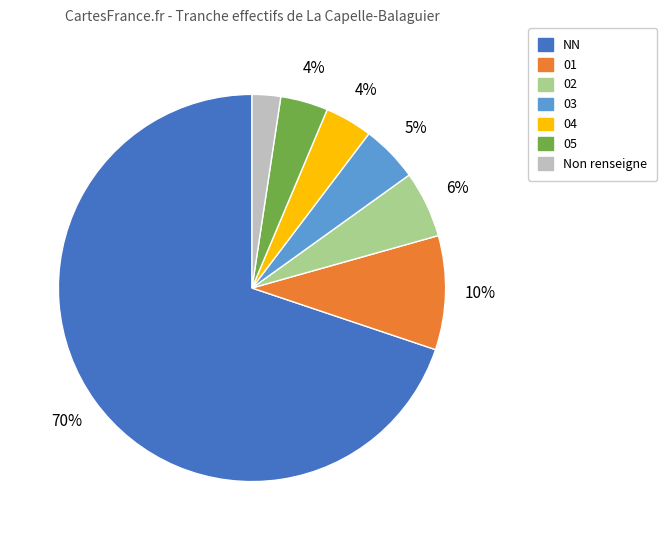

Is the sum of 05 and 03 greater than half?

No